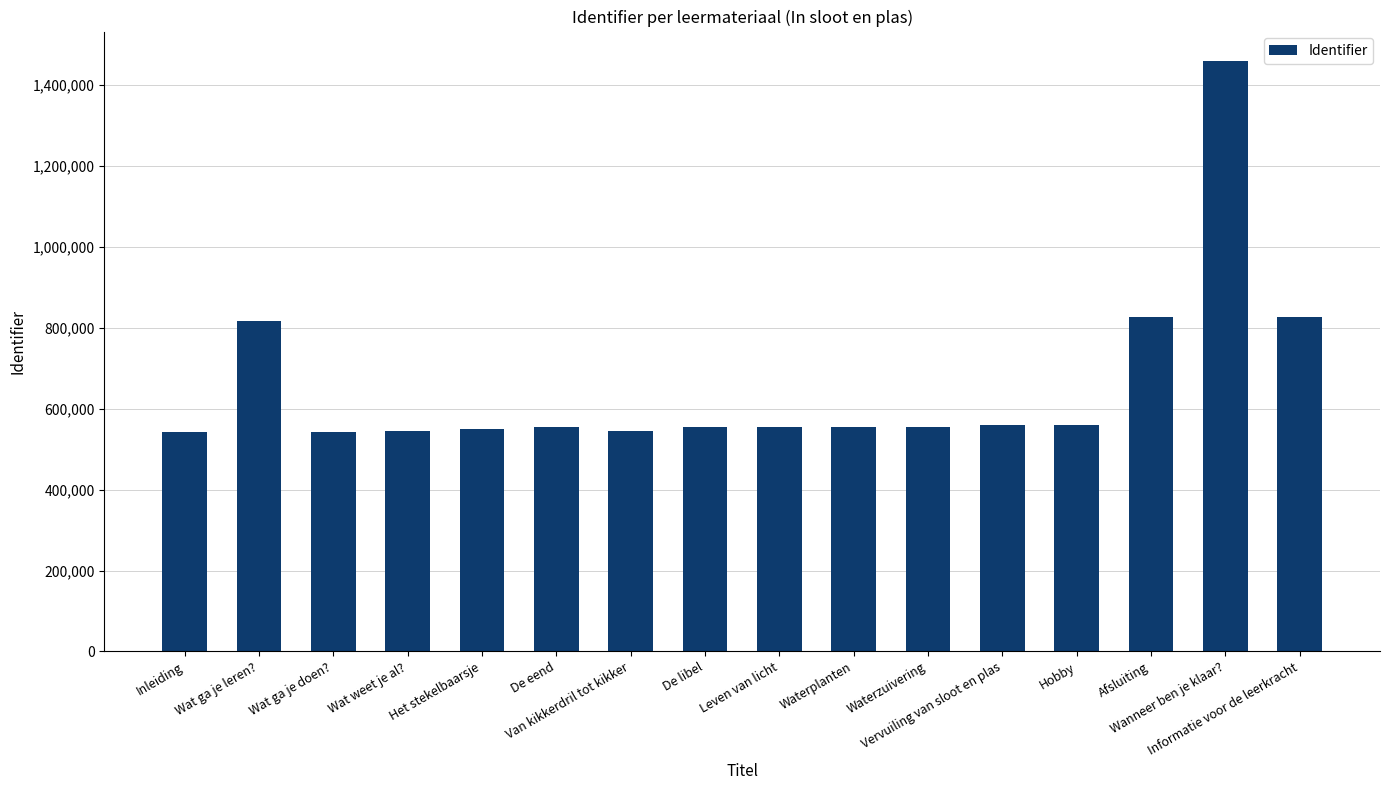

What is the value of the 13th bar from the left?

559656